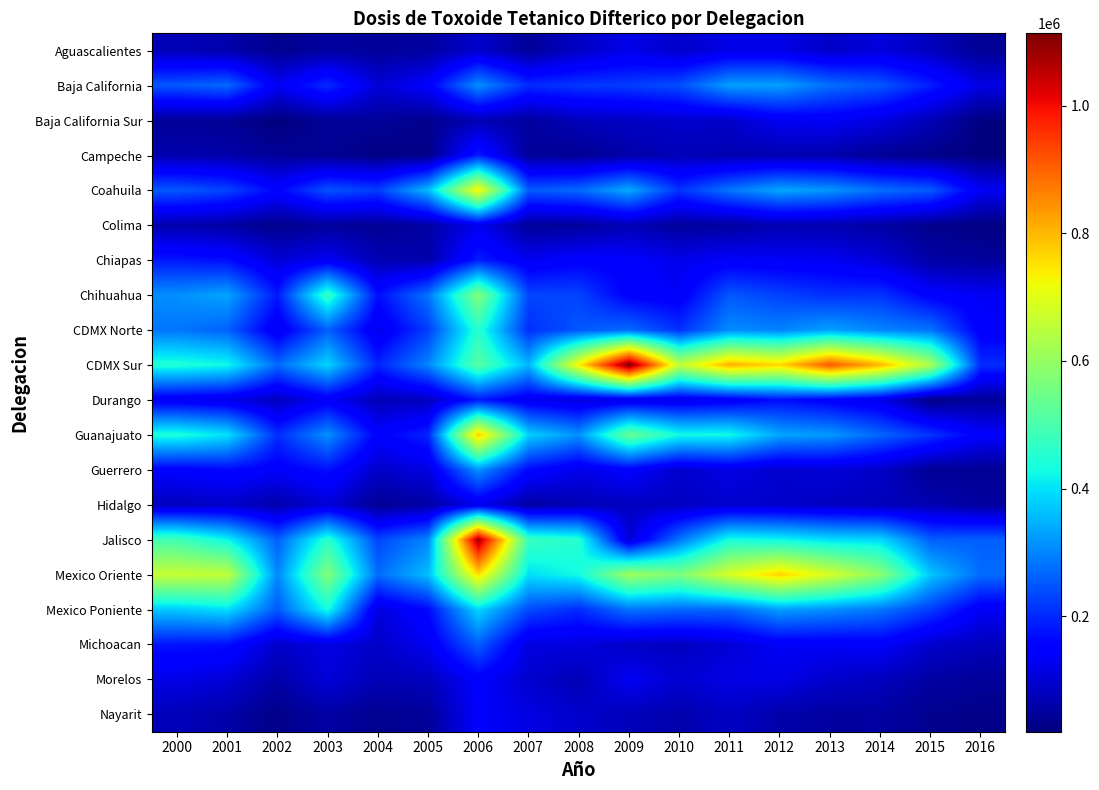

At how many categories does at least one series exceed 155709?

17